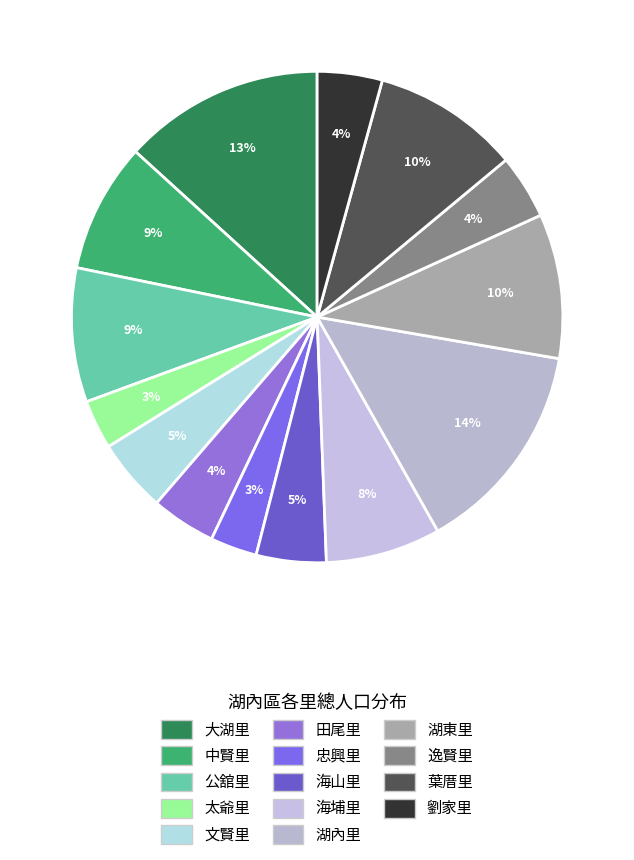

How many segments does this pie chart have?

14